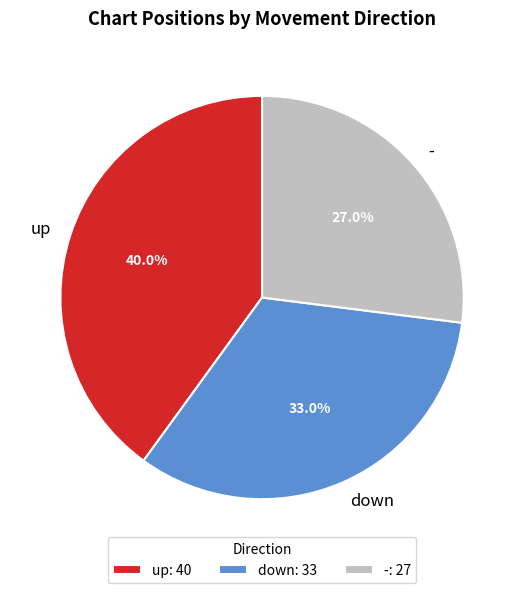

The - slice represents 38% of the pie. True or false?

False